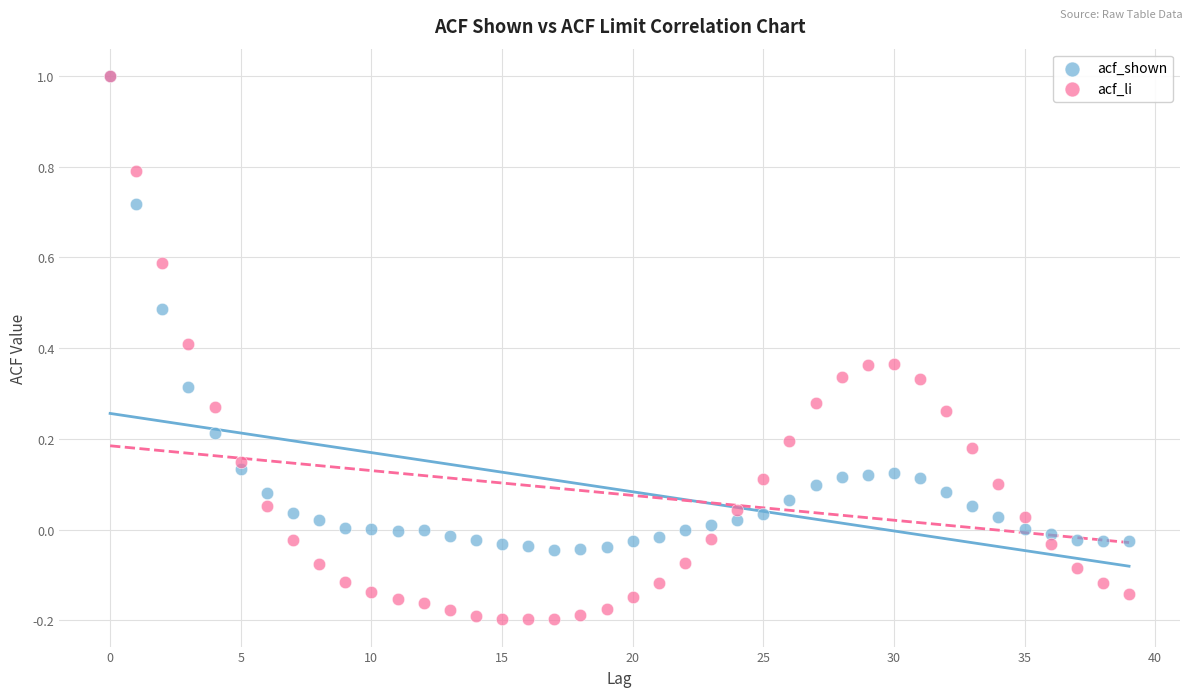

What are all the series names shown in the legend?

acf_shown, acf_li